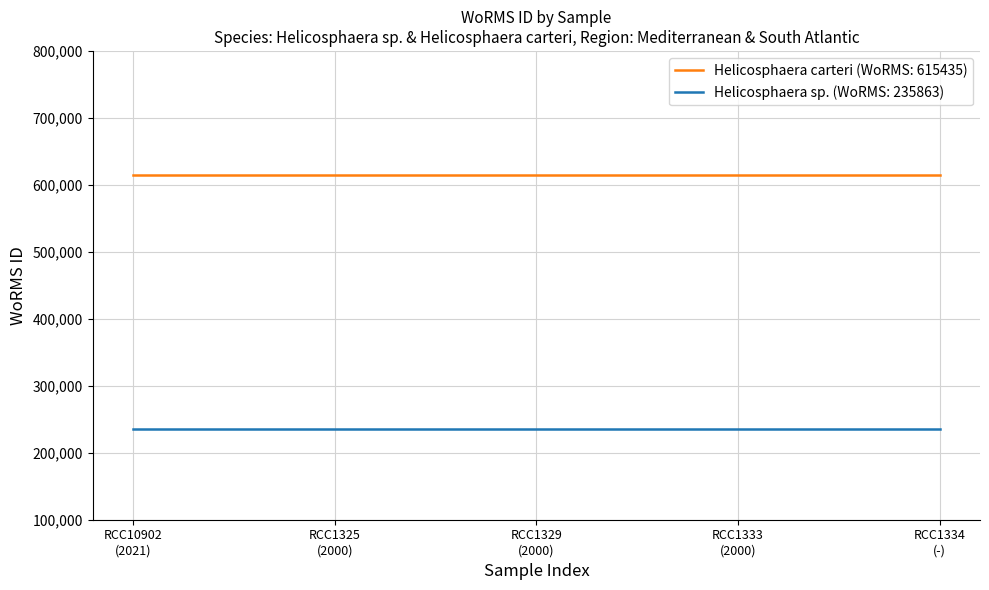

True or false: Helicosphaera sp. (WoRMS: 235863) and Helicosphaera carteri (WoRMS: 615435) intersect in this chart.

False